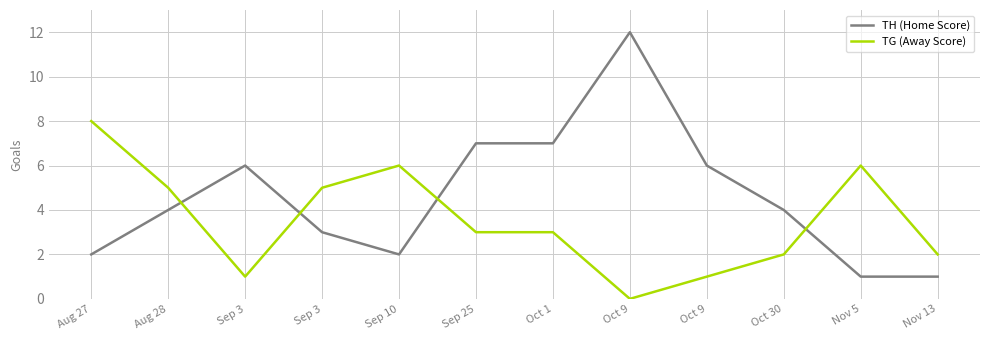

What is the difference between the highest and lowest values at Oct 1?

4